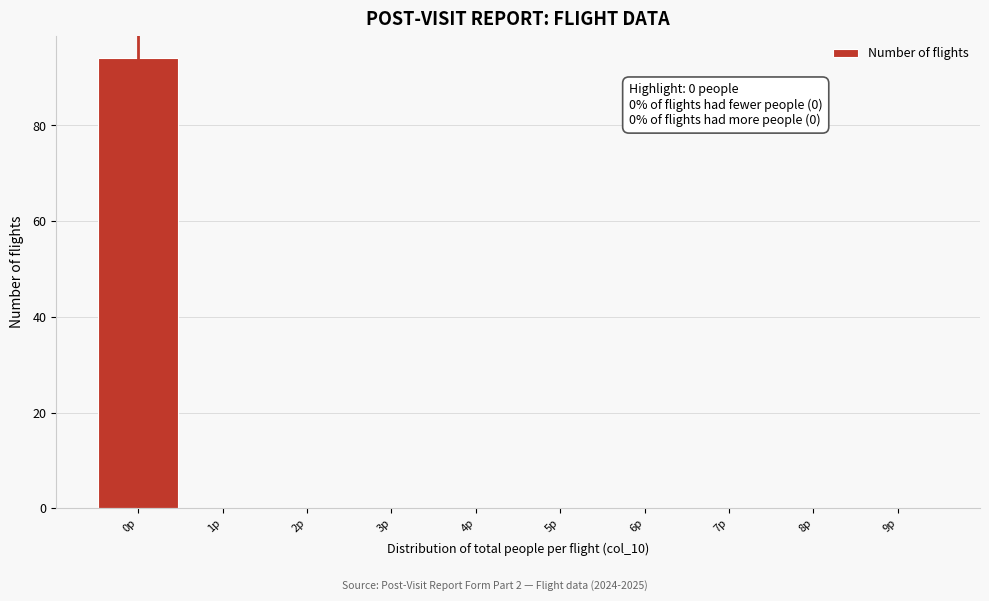

Over which range of the x-axis is the bar tallest?

-0.5 to 0.5